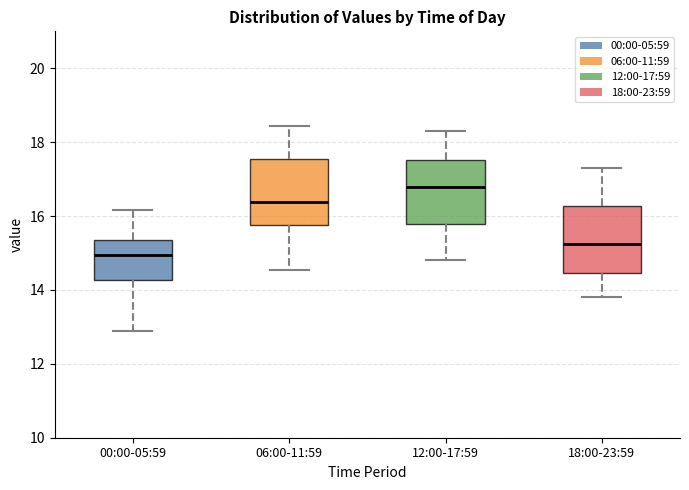

Reading left to right, read every box against the y-axis: the position of its median line, the range the box covers, and the ends of its whiskers. The values are not printed on the chart, so give them approximately, as read against the axis.

00:00-05:59: median 15.0, box 14.2 to 15.4, whiskers 13.0 to 16.2
06:00-11:59: median 16.4, box 15.8 to 17.6, whiskers 14.6 to 18.4
12:00-17:59: median 16.8, box 15.8 to 17.6, whiskers 14.8 to 18.4
18:00-23:59: median 15.2, box 14.4 to 16.2, whiskers 13.8 to 17.4